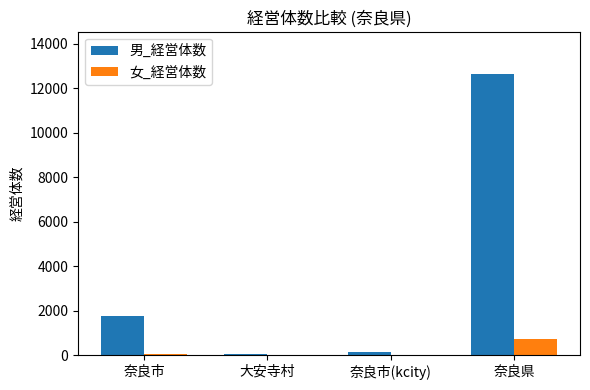

What is the sum of all 男_経営体数 values?

14623